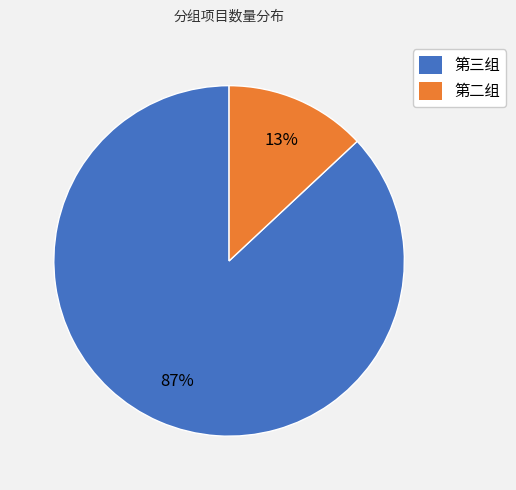

Count the number of slices in the pie.

2